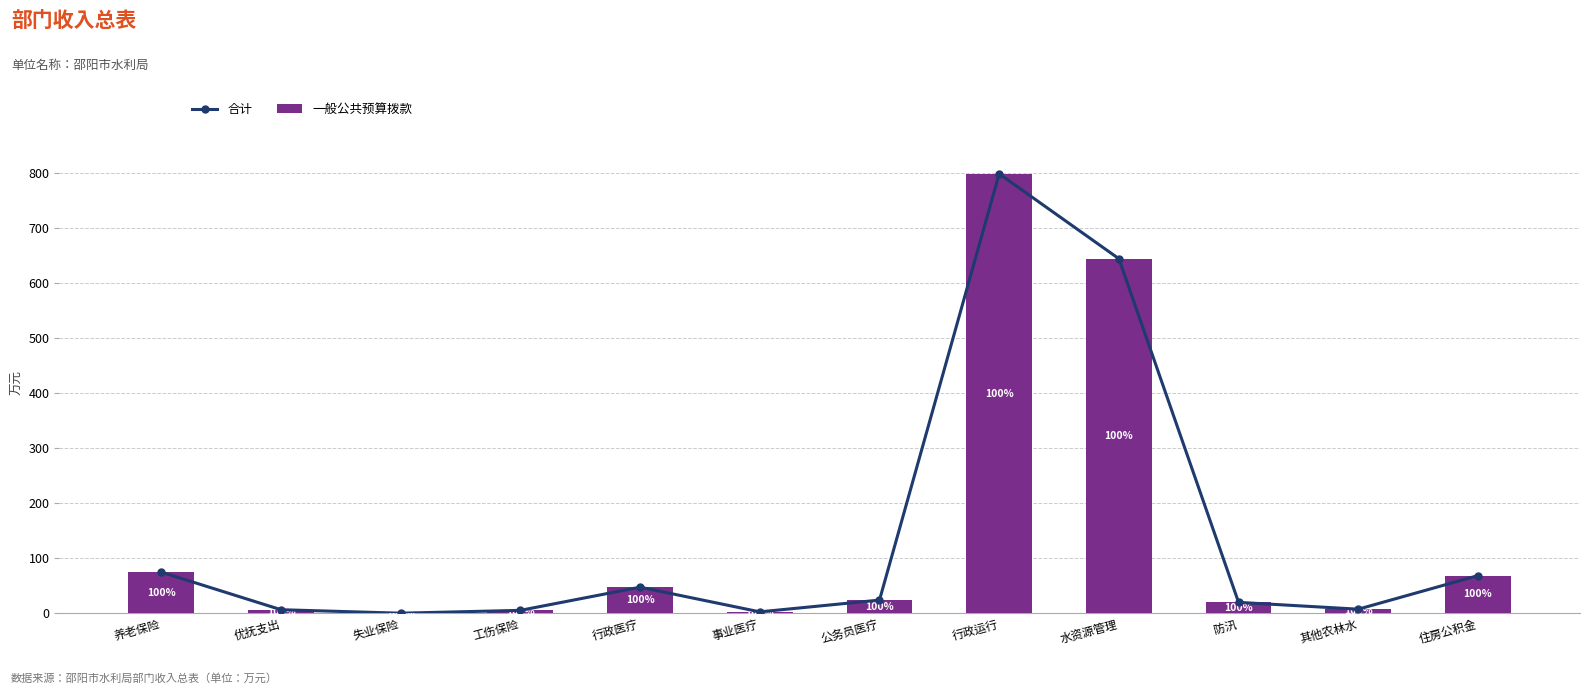

What is the approximate value of 合计 at 其他农林水?

7.6